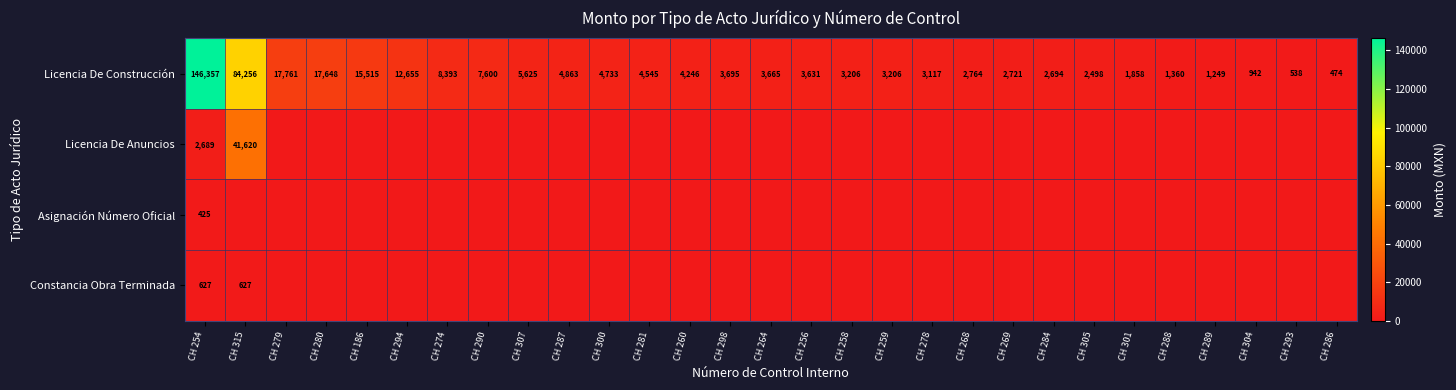

How many distinct data groups are displayed?

4